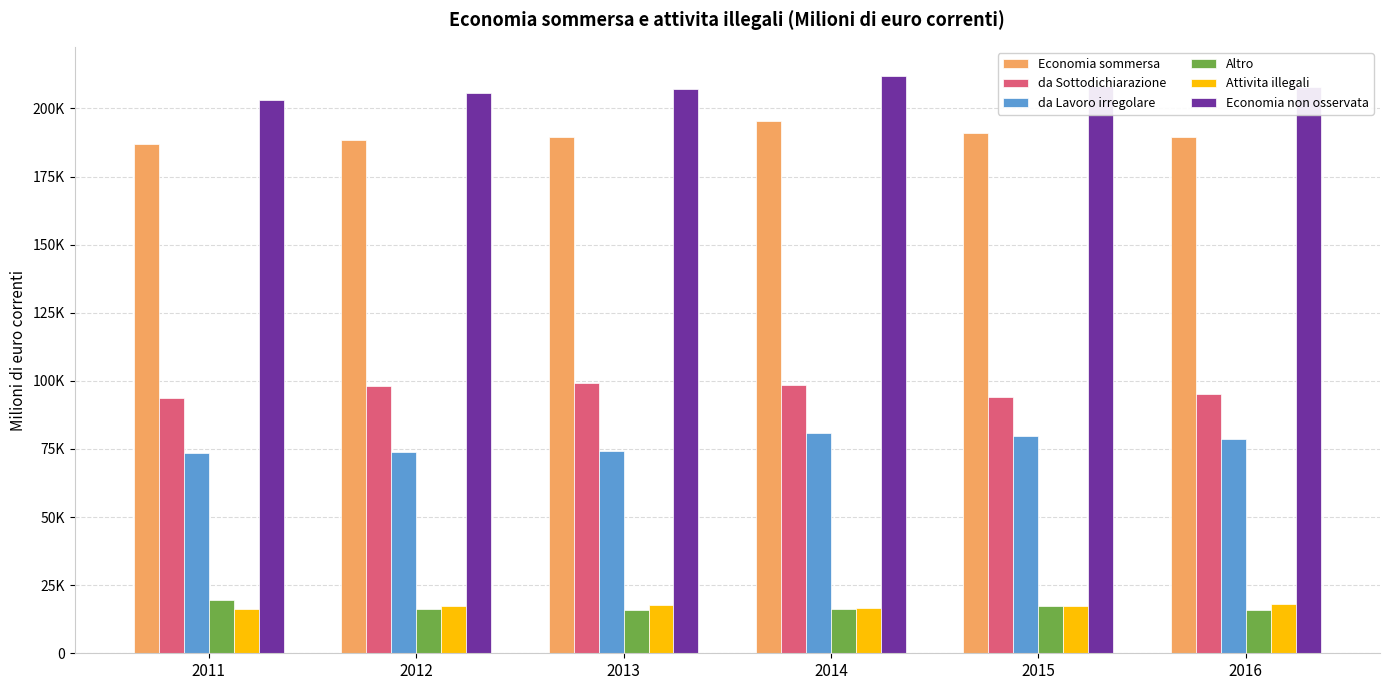

What is the minimum value shown in the chart?

15899.1